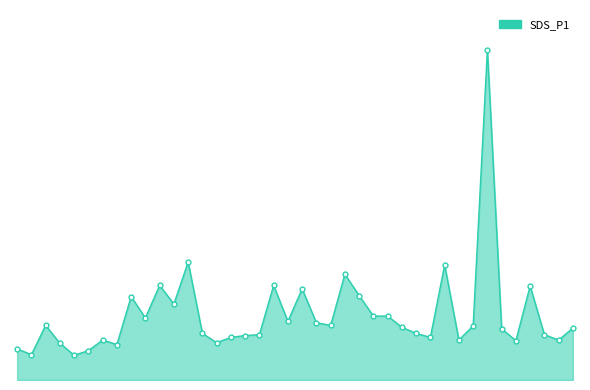

Is this an area chart (filled region under the line)?

Yes